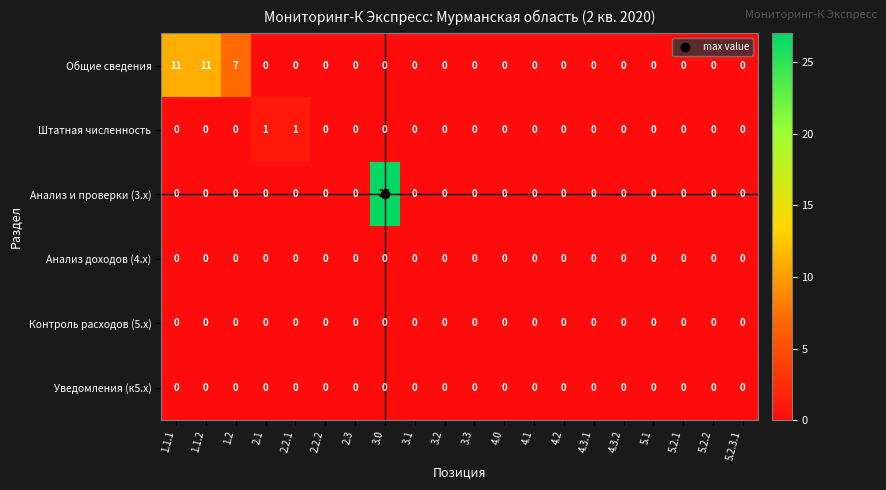

True or false: Штатная численность has a value of 0 at 2.2.2.

True